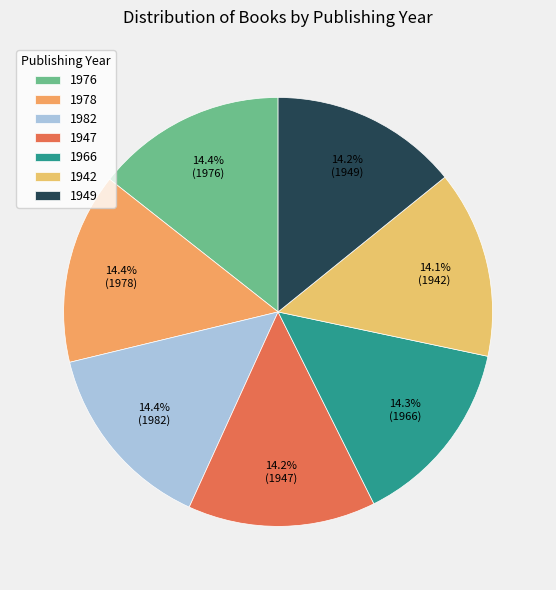

How many slices are in this pie chart?

7